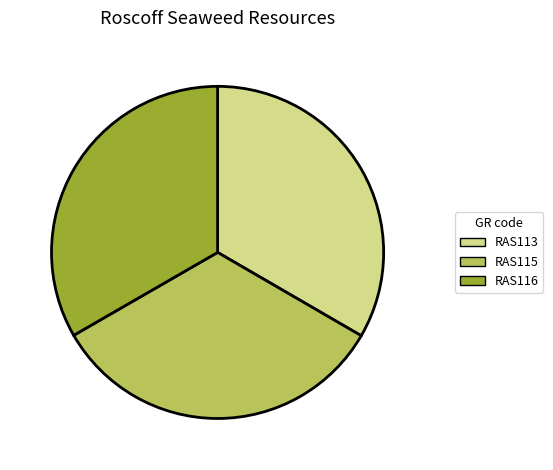

Approximately how many times larger is the value at RAS113 compared to RAS115?

1.0